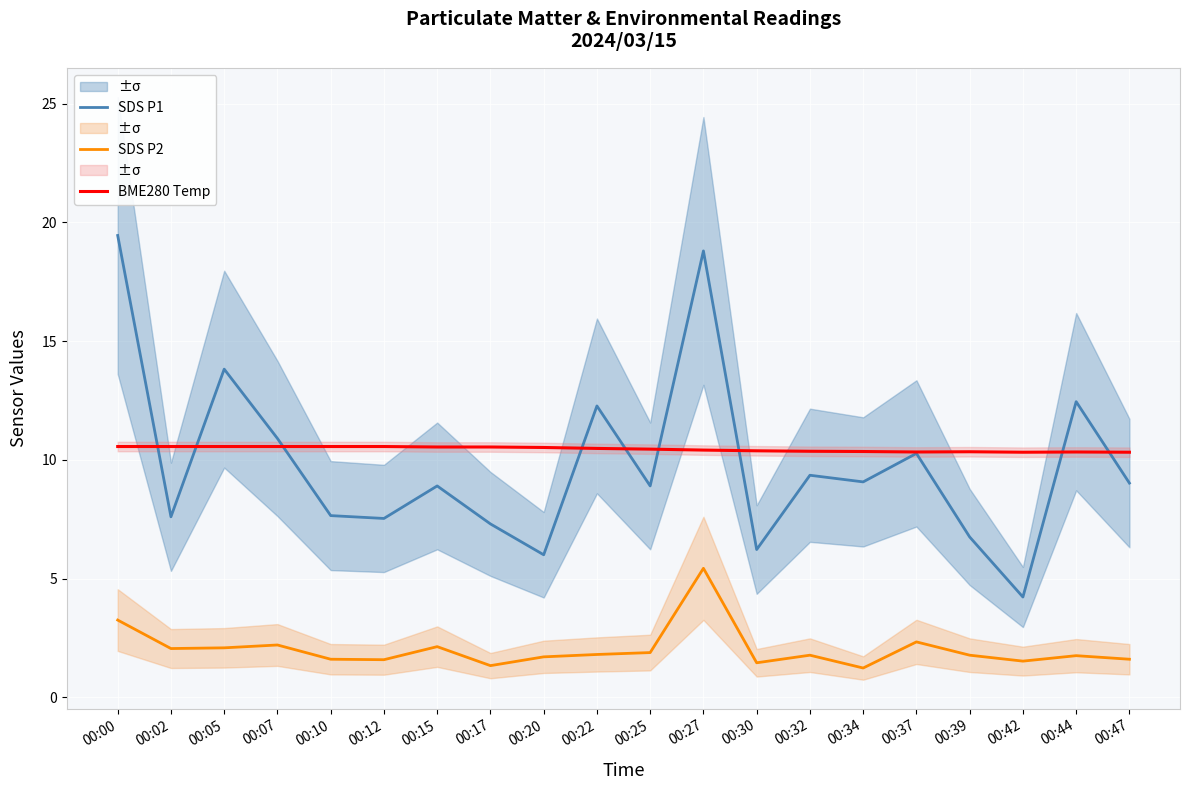

At which label is SDS P1 closest to 11?

00:07